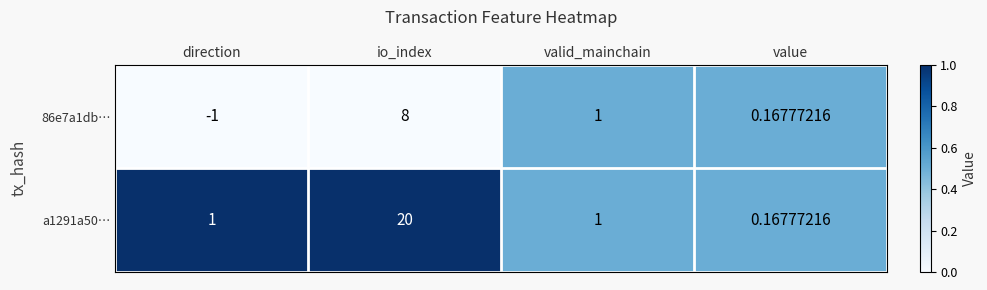

Which label corresponds to the smallest value in the chart?

direction